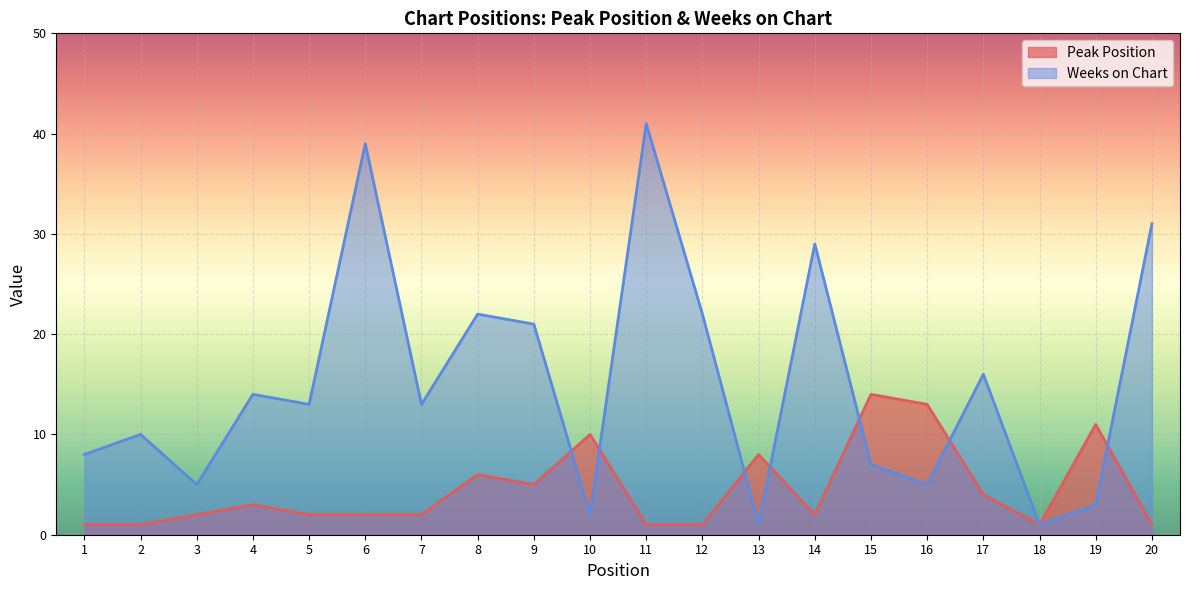

Between which two adjacent categories do Weeks on Chart and Peak Position first intersect?

9 and 10